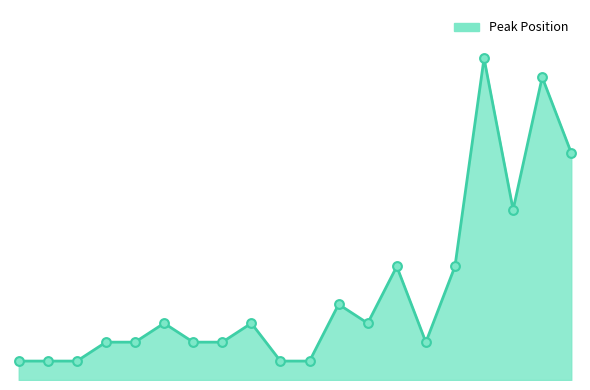

Does the chart have visible grid lines?

No